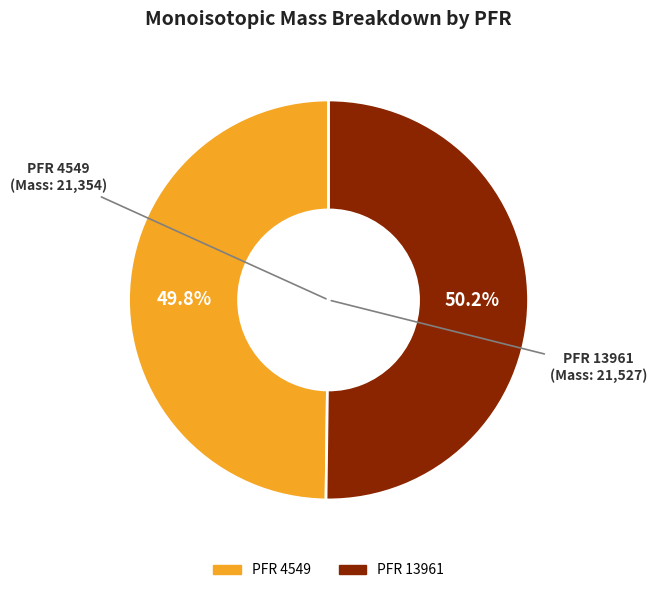

Is there a majority slice in this chart?

Yes